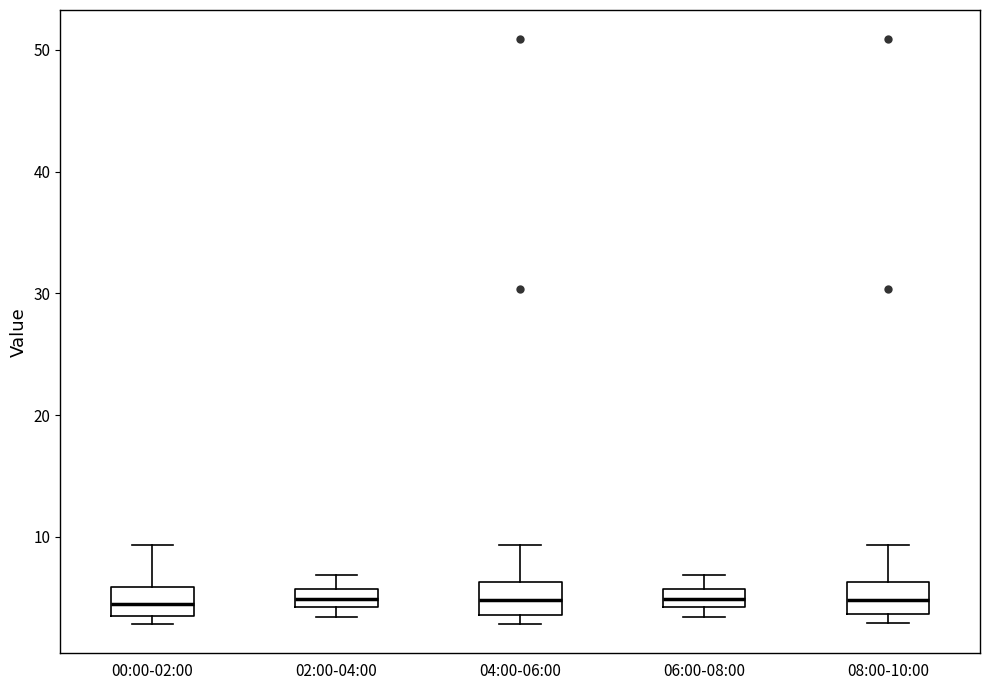

Where does the upper whisker of the box for 06:00-08:00 end on the y-axis? The values are not printed on the chart, so give them approximately, as read against the axis.

7